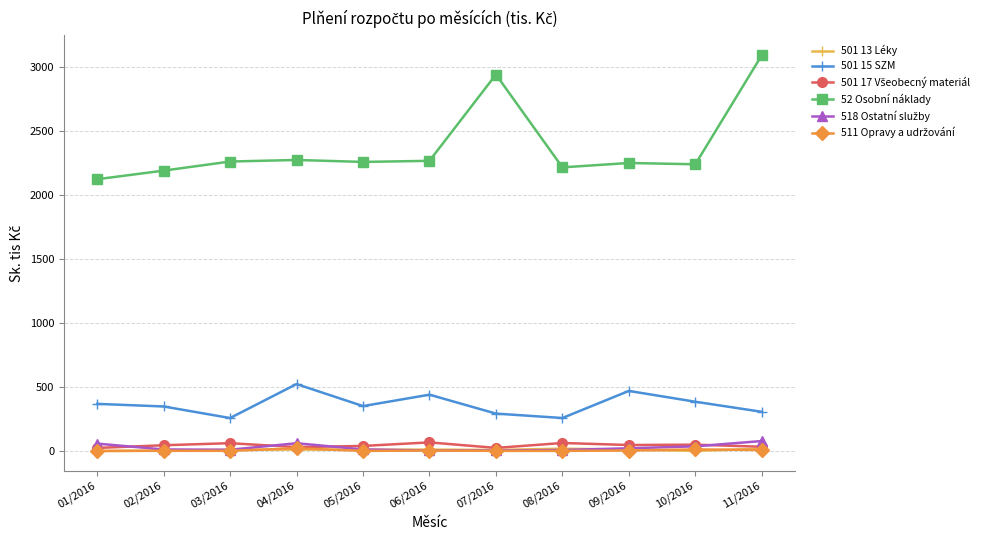

At which category is the sum across all series the highest?

11/2016